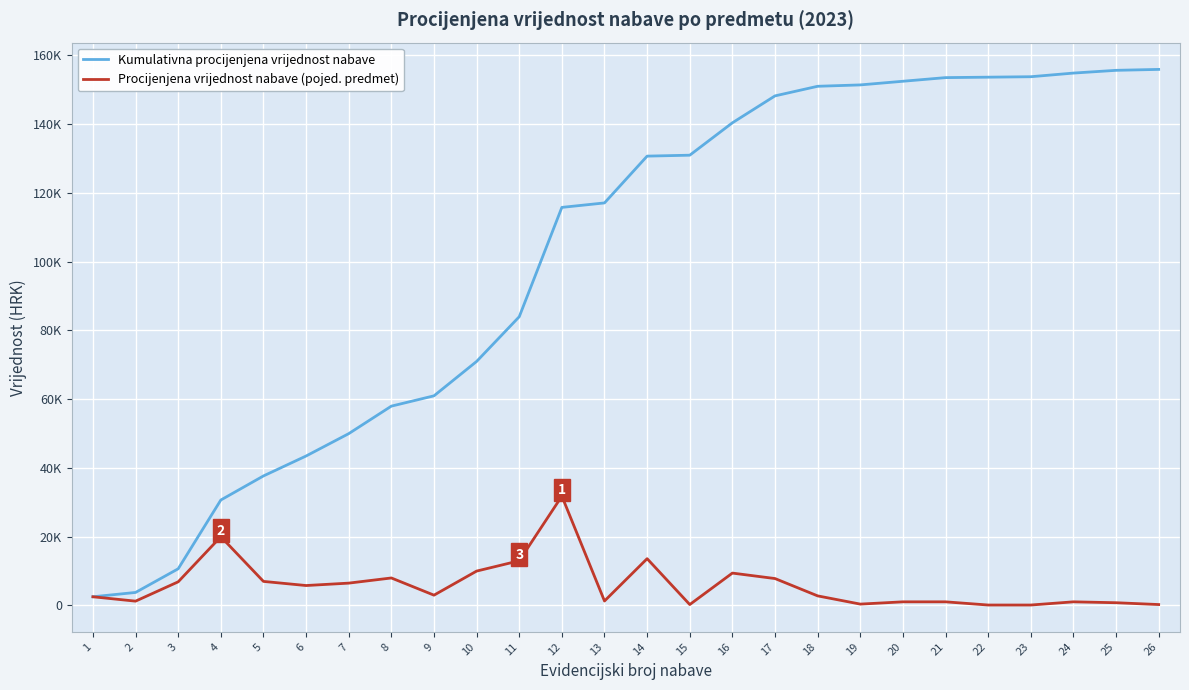

Which series has the largest total across all categories?

Kumulativna procijenjena vrijednost nabave